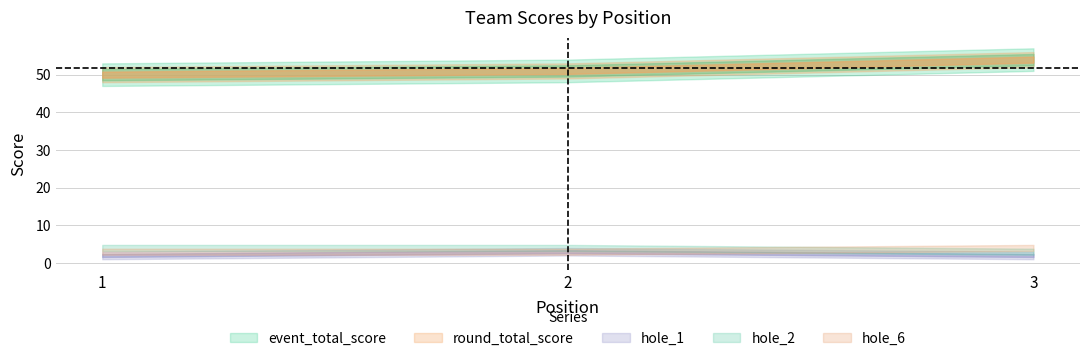

At how many categories does at least one series exceed 2?

3